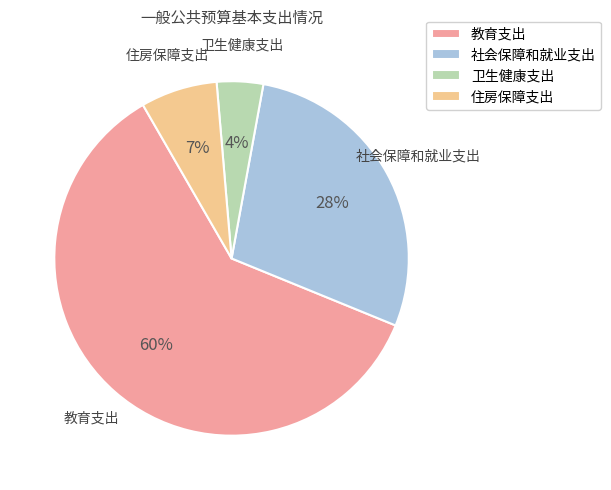

Is there any slice that represents more than half of the pie?

Yes